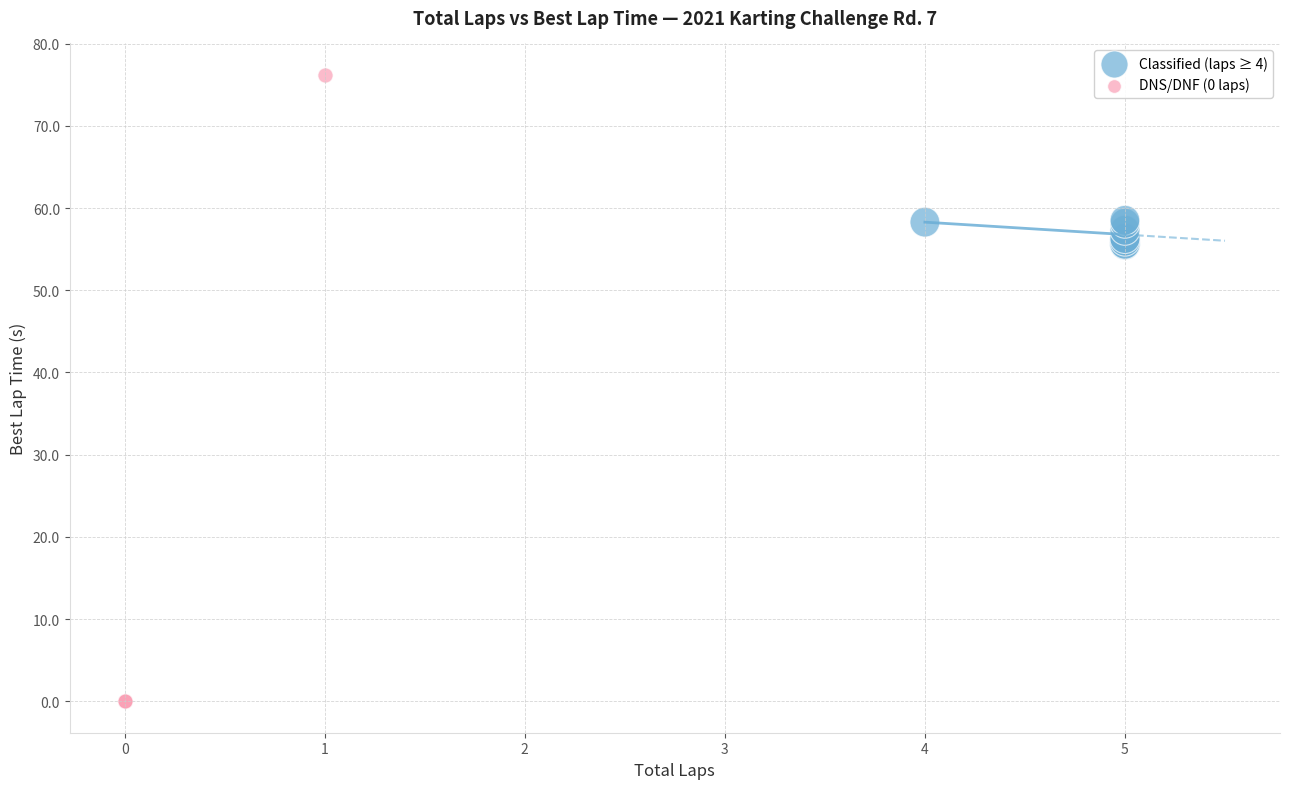

Which series has the largest Y range (max minus min)?

DNS/DNF (0 laps)